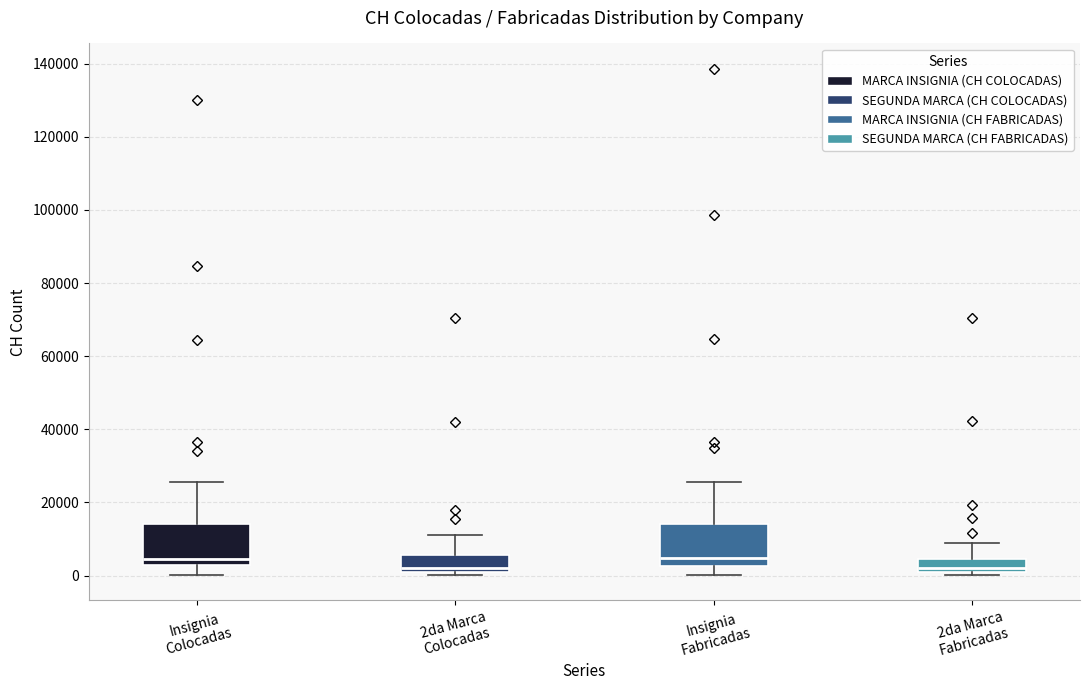

Where does the median line of the box for 2da Marca Colocadas sit on the y-axis? The values are not printed on the chart, so give them approximately, as read against the axis.

2000